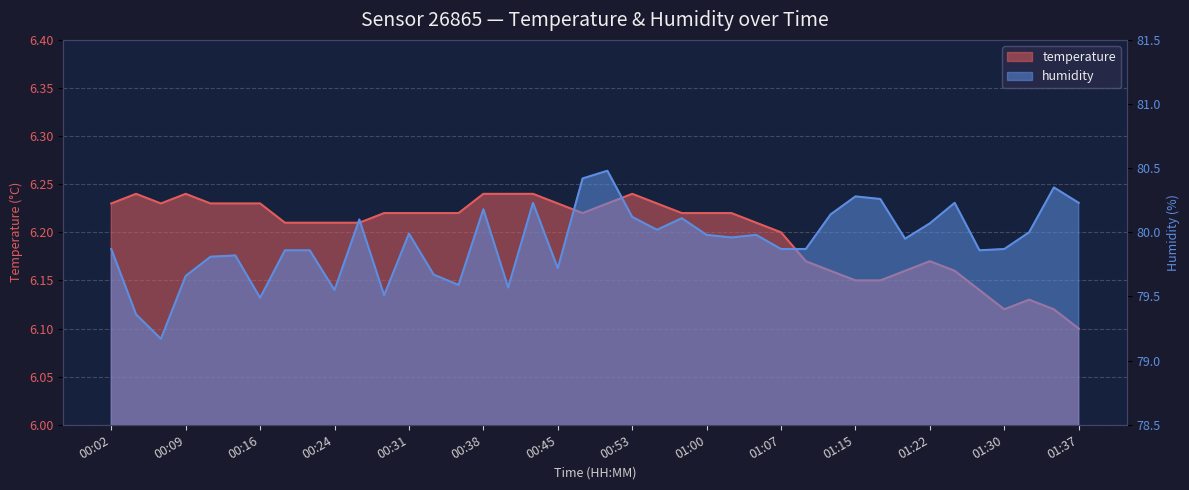

True or false: temperature has more than 0 points higher than both neighbors.

True